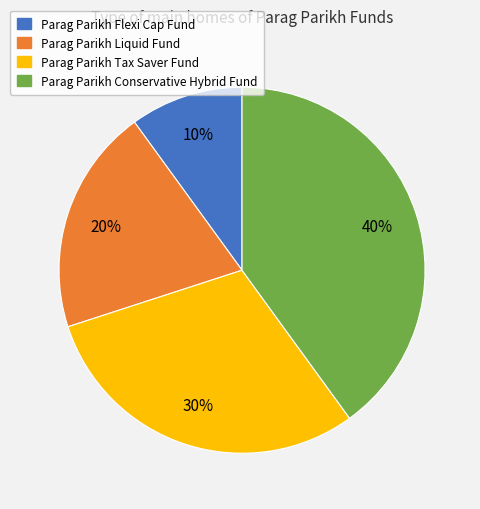

Is there a majority slice in this chart?

No